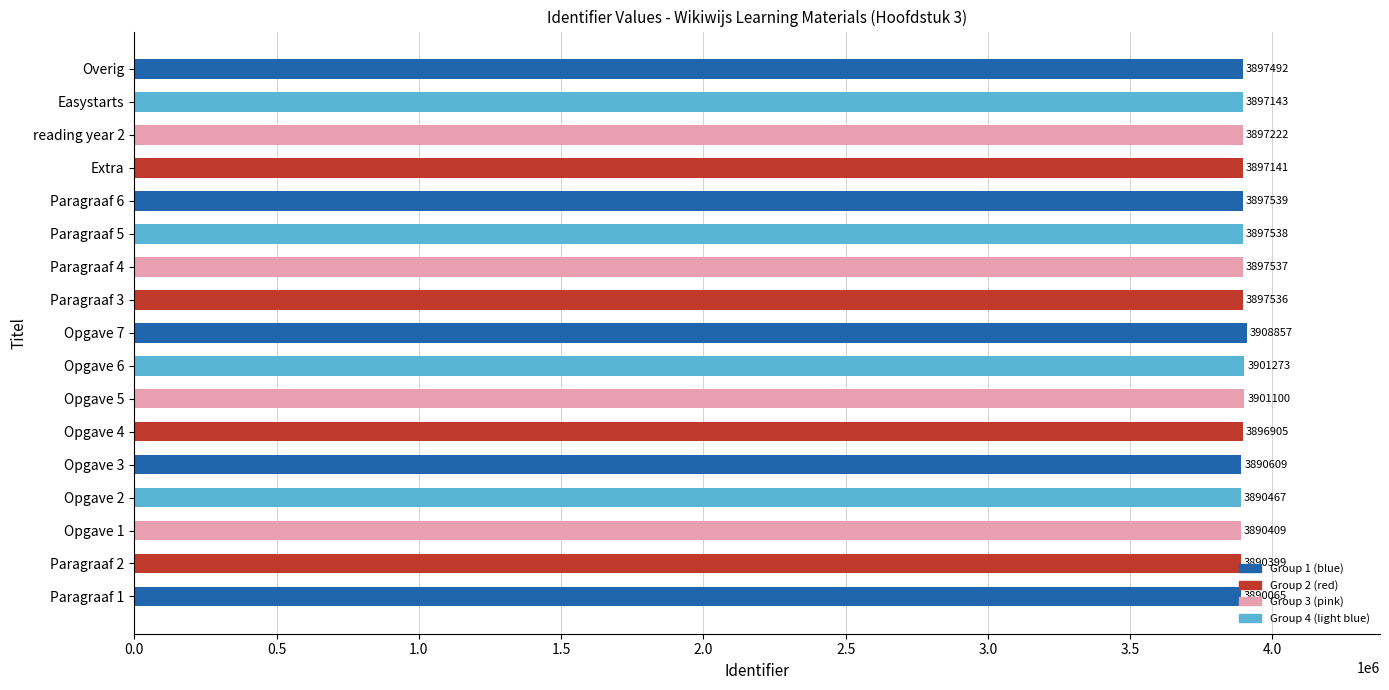

What value does the data have at Extra?

3897141